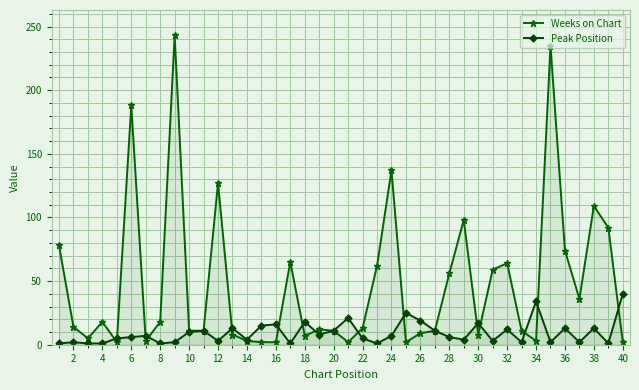

Reading left to right, list all the values displayed in this chart.

Weeks on Chart: 78	14	5	18	2	188	3	18	243	11	11	127	8	3	2	2	65	7	12	11	2	13	62	137	2	9	11	56	98	8	59	64	11	3	235	74	36	109	92	2
Peak Position: 1	2	1	1	5	6	7	1	2	10	11	3	13	4	15	16	1	18	8	11	21	5	1	7	25	19	11	6	4	17	3	12	2	34	2	13	2	13	1	40